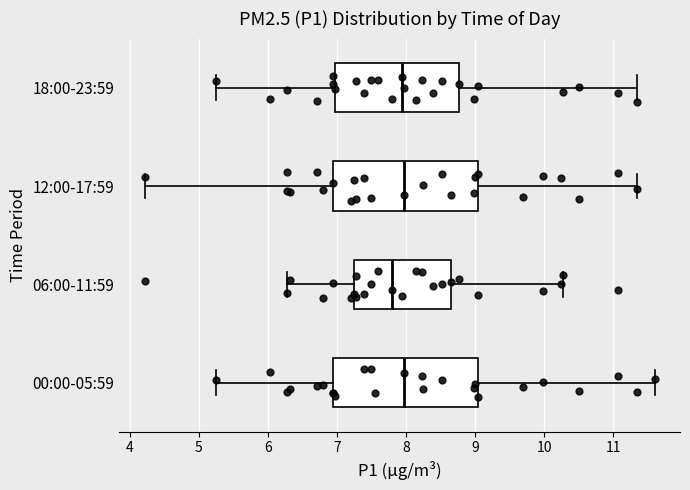

Where does the left whisker of the box for 06:00-11:59 end on the x-axis? The values are not printed on the chart, so give them approximately, as read against the axis.

6.3